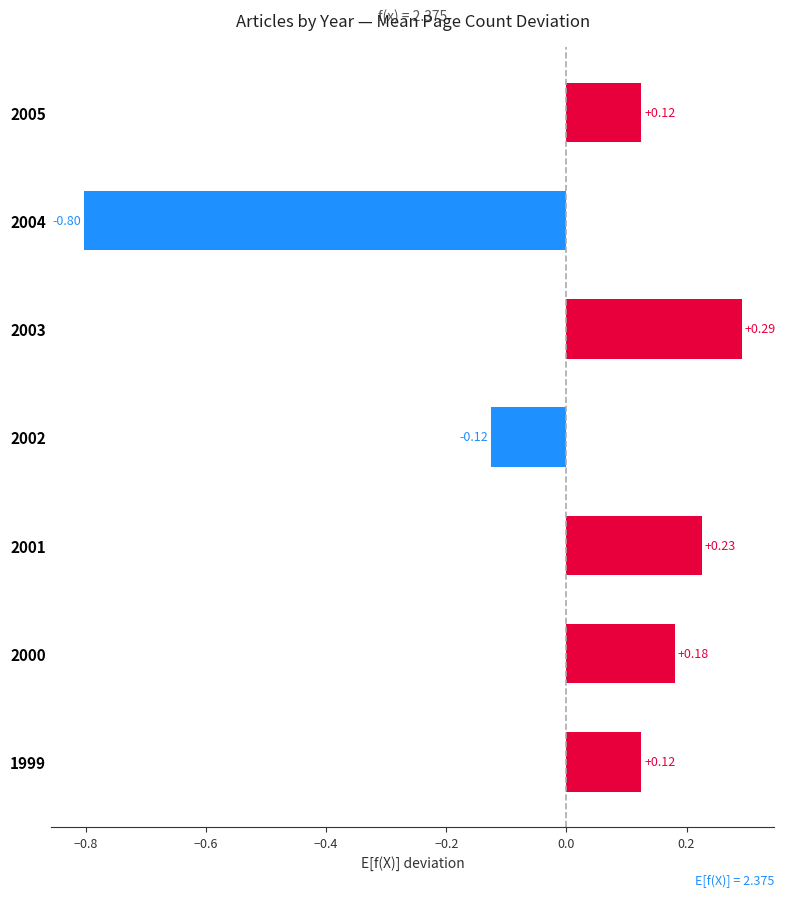

How many positive values are there?

5